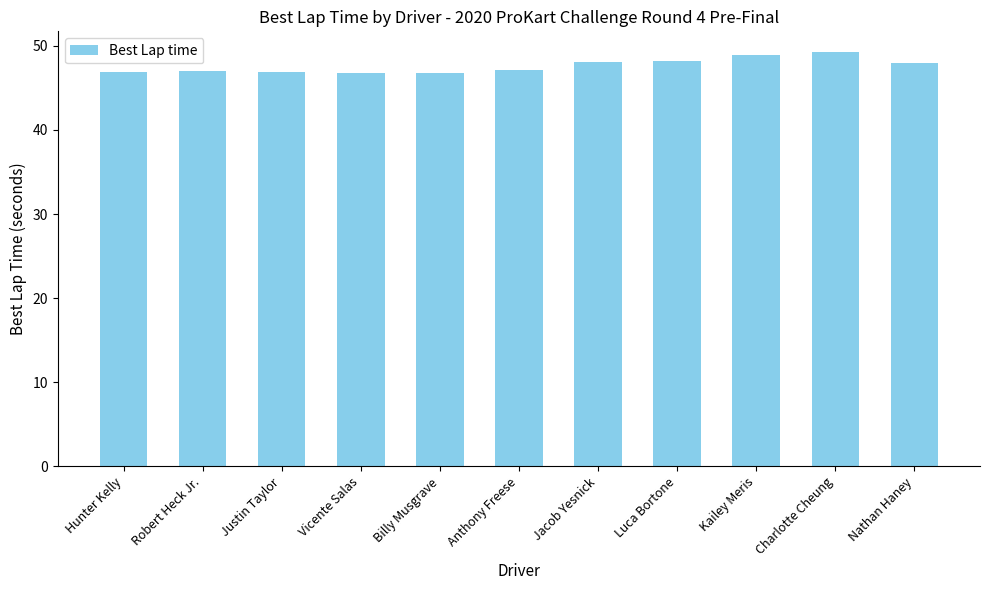

What is the sum of the values at Justin Taylor and Charlotte Cheung?

96.1